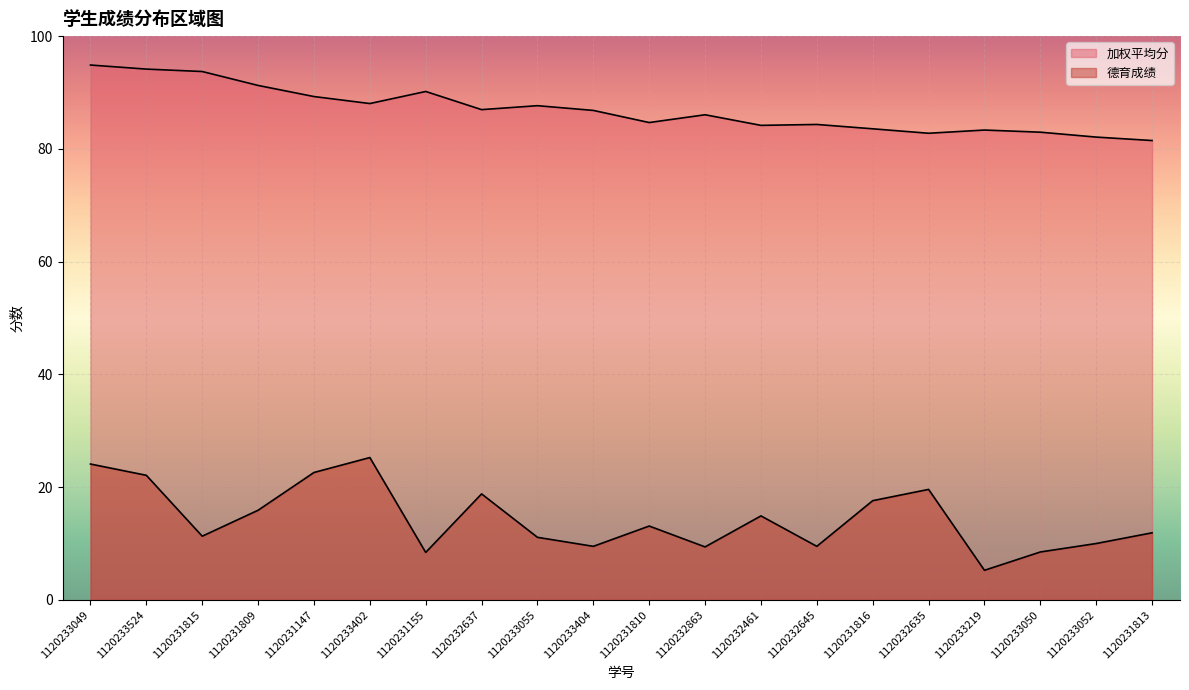

True or false: 德育成绩 has more than 1 points higher than both neighbors.

True